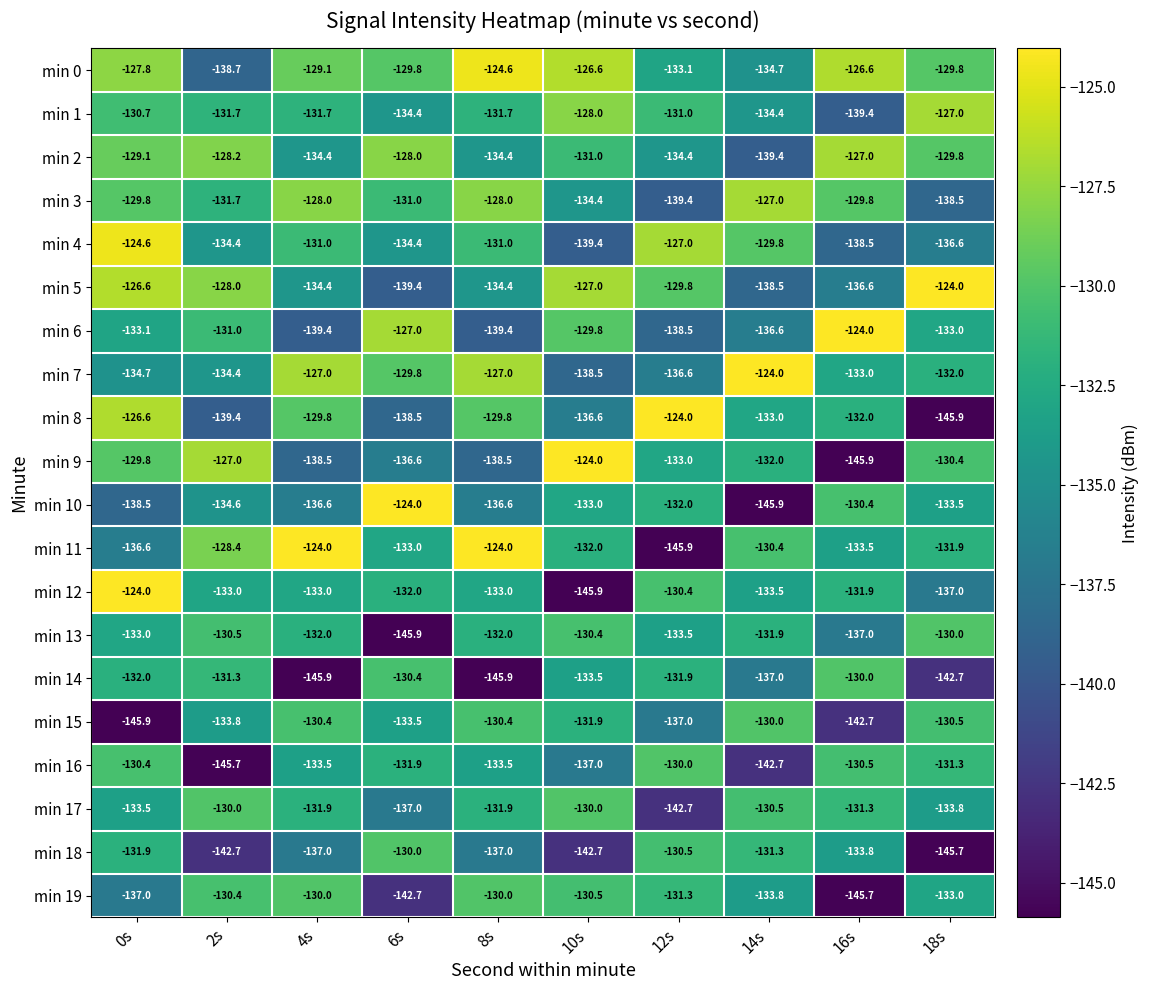

What is the difference between the highest and lowest values at 10s?

21.9